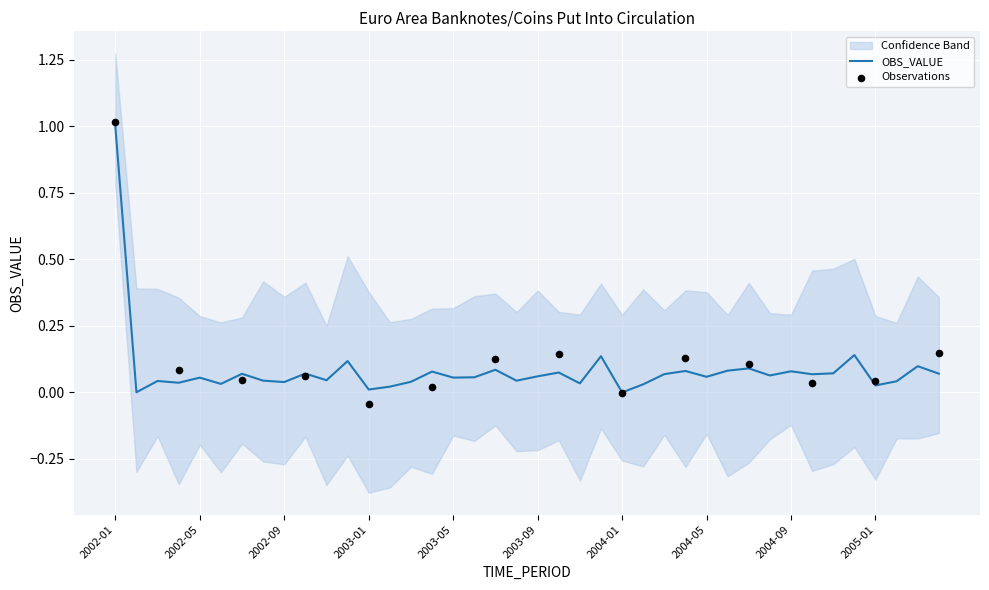

Between 2003-09 and 2004-06, which is larger?

2004-06